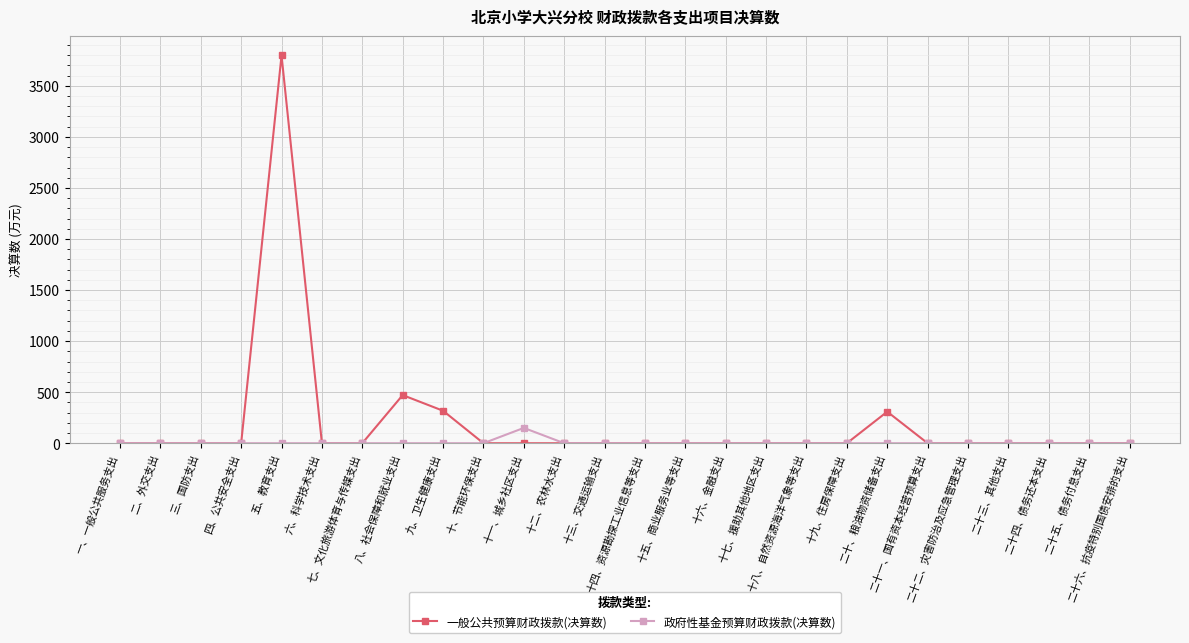

List the series in order of their peak value, lowest first.

政府性基金预算财政拨款(决算数), 一般公共预算财政拨款(决算数)